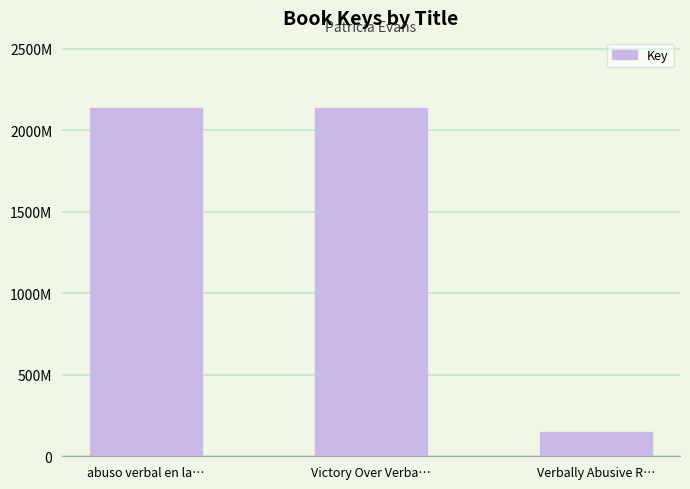

Is it true that the value at Verbally Abusive R… is 46969626?

False